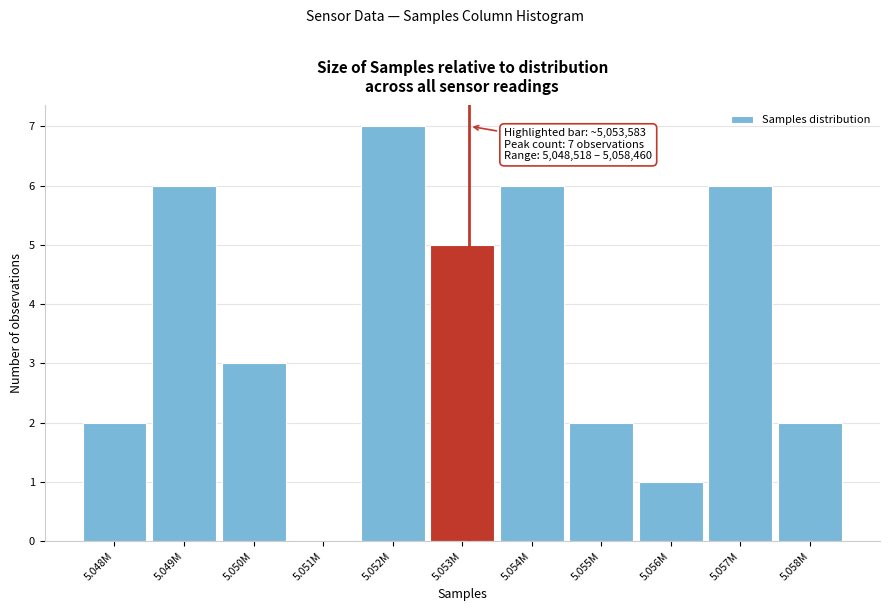

Reading left to right, what are all the values shown in this chart?

5.048M=2	5.049M=6	5.050M=3	5.051M=0	5.052M=7	5.053M=5	5.054M=6	5.055M=2	5.056M=1	5.057M=6	5.058M=2